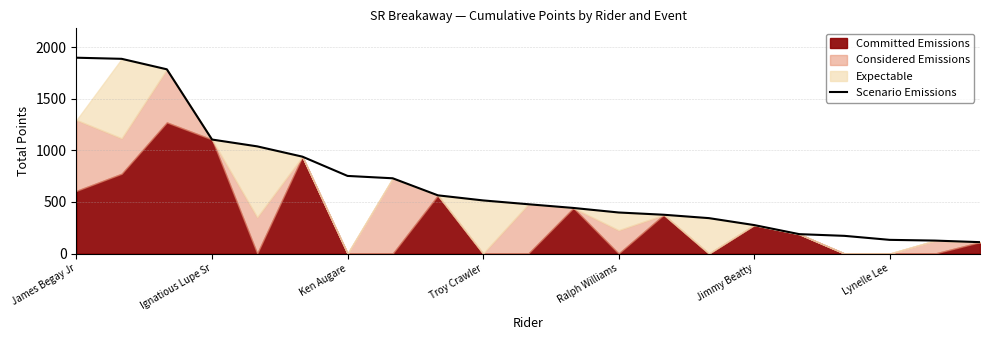

What is the minimum value for Scenario Emissions?

110.5